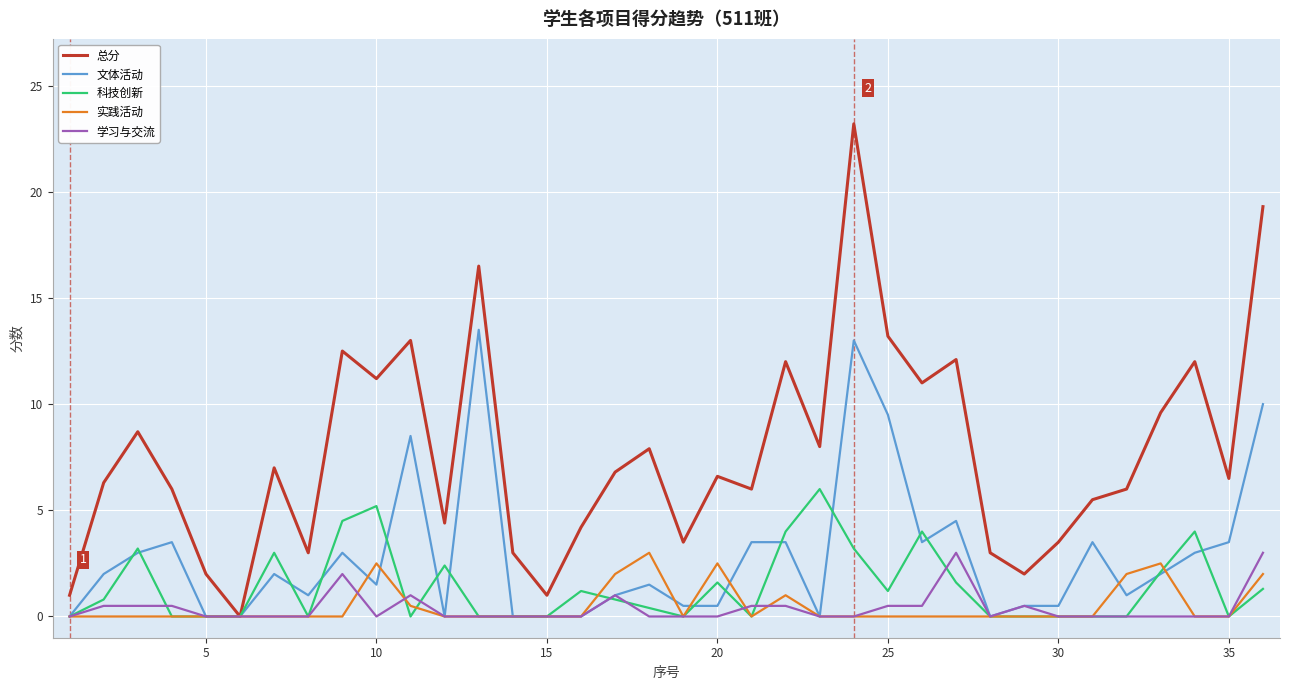

Which series has the widest spread of values?

总分